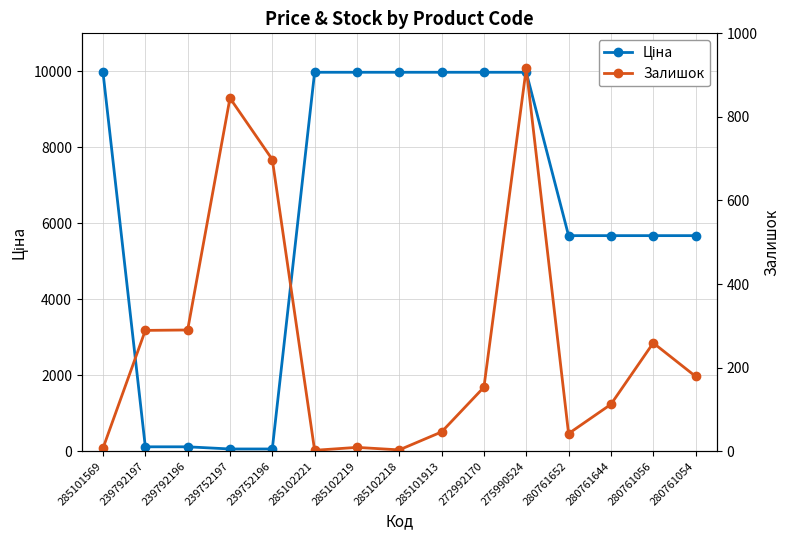

What is the greatest value displayed?

9975.0